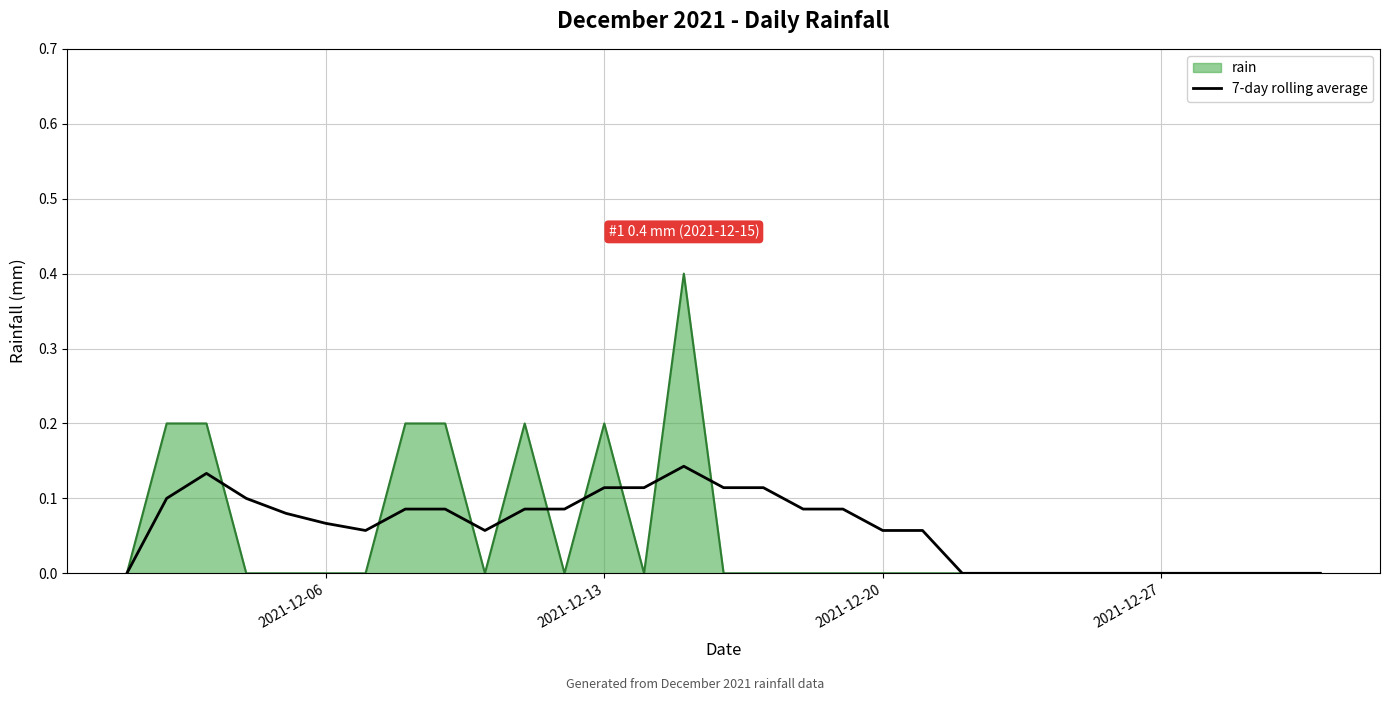

How many lines are shown in the chart?

2